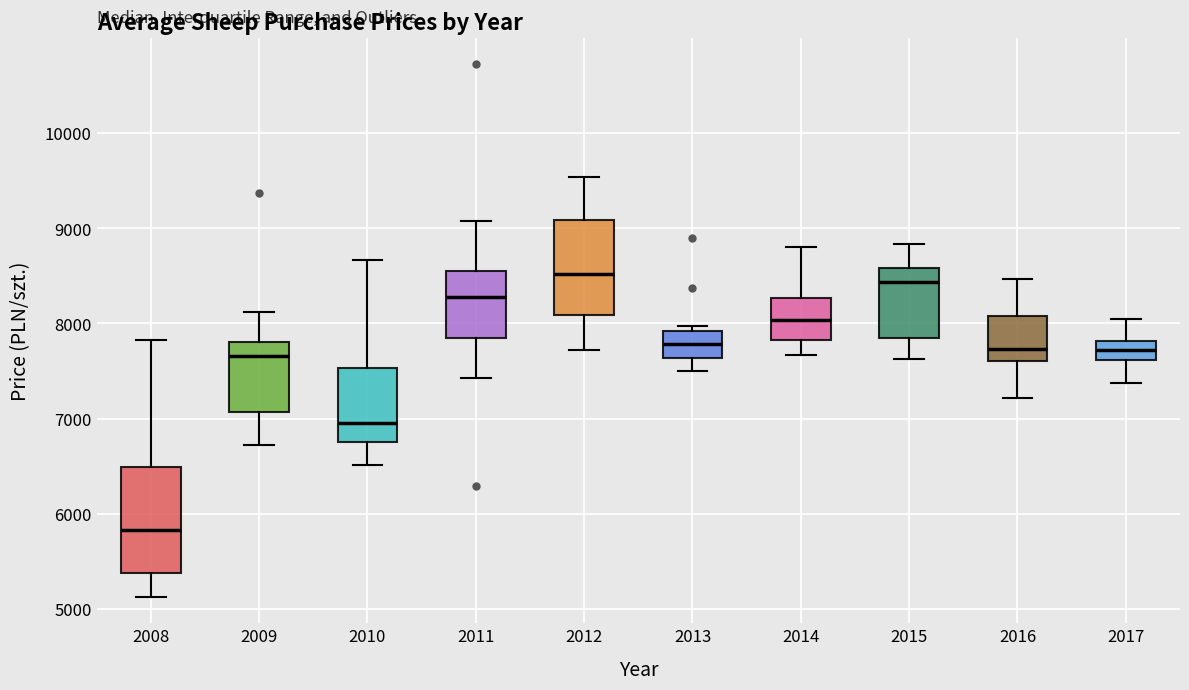

Which box's median line is the lowest?

2008